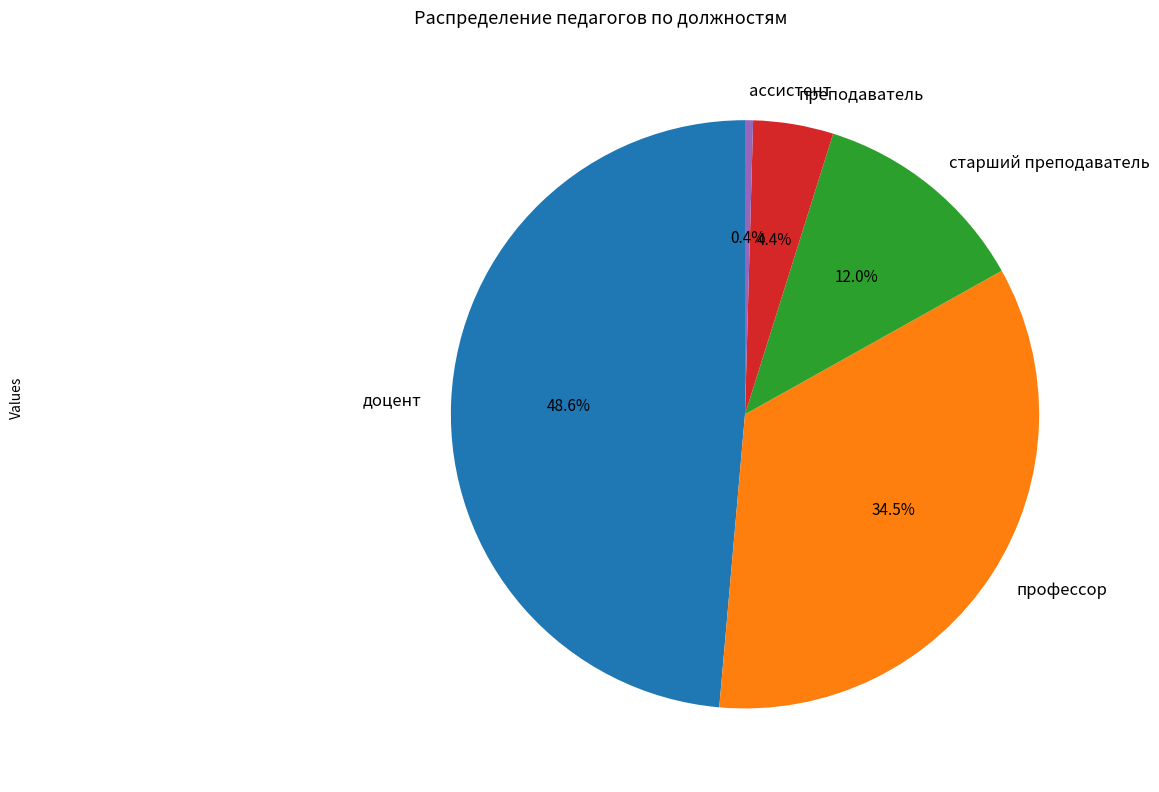

How much of the chart is everything except доцент?

51.4%